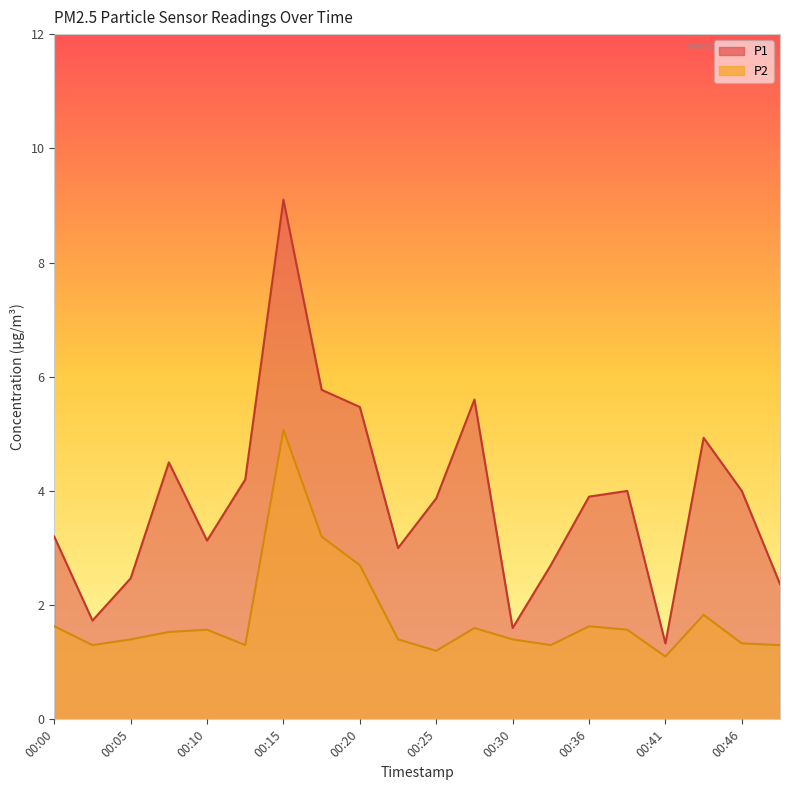

Reading right to left, transcribe all the data shown in this chart.

P1: 2.4	4.0	4.9	1.3	4.0	3.9	2.7	1.6	5.6	3.9	3.0	5.5	5.8	9.1	4.2	3.1	4.5	2.5	1.7	3.2
P2: 1.3	1.3	1.8	1.1	1.6	1.6	1.3	1.4	1.6	1.2	1.4	2.7	3.2	5.1	1.3	1.6	1.5	1.4	1.3	1.6